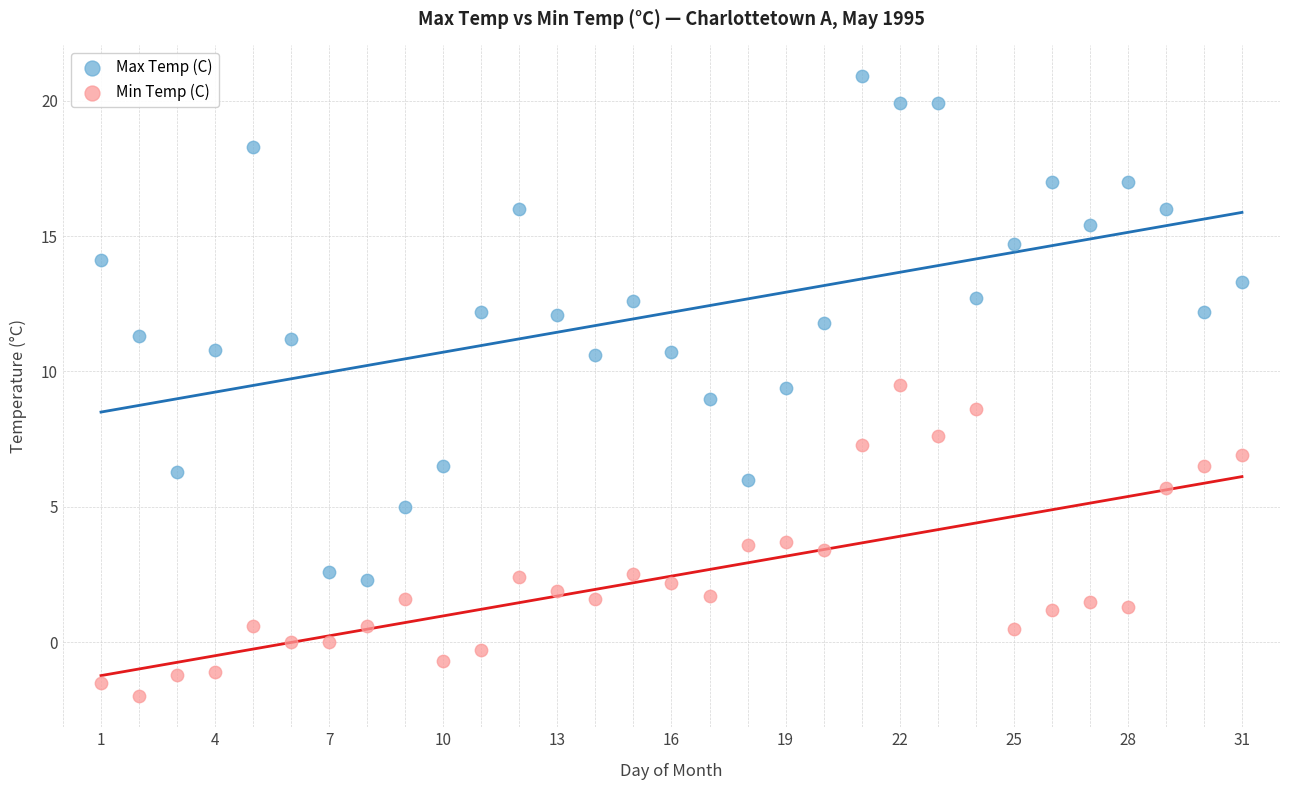

Which series contains the highest Y value?

Max Temp (C)